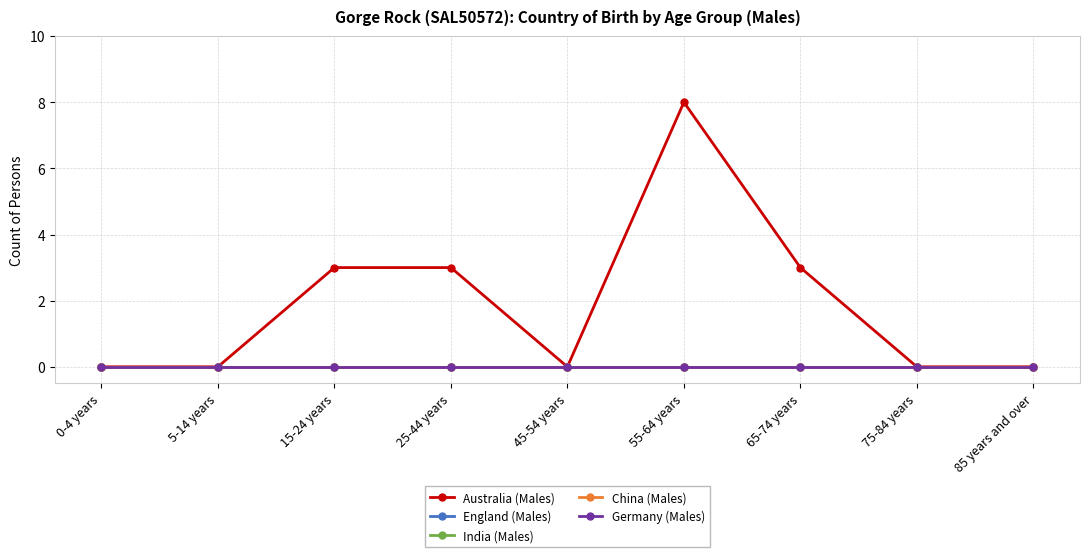

What is the difference between the Australia (Males) values at 25-44 years and 55-64 years?

5